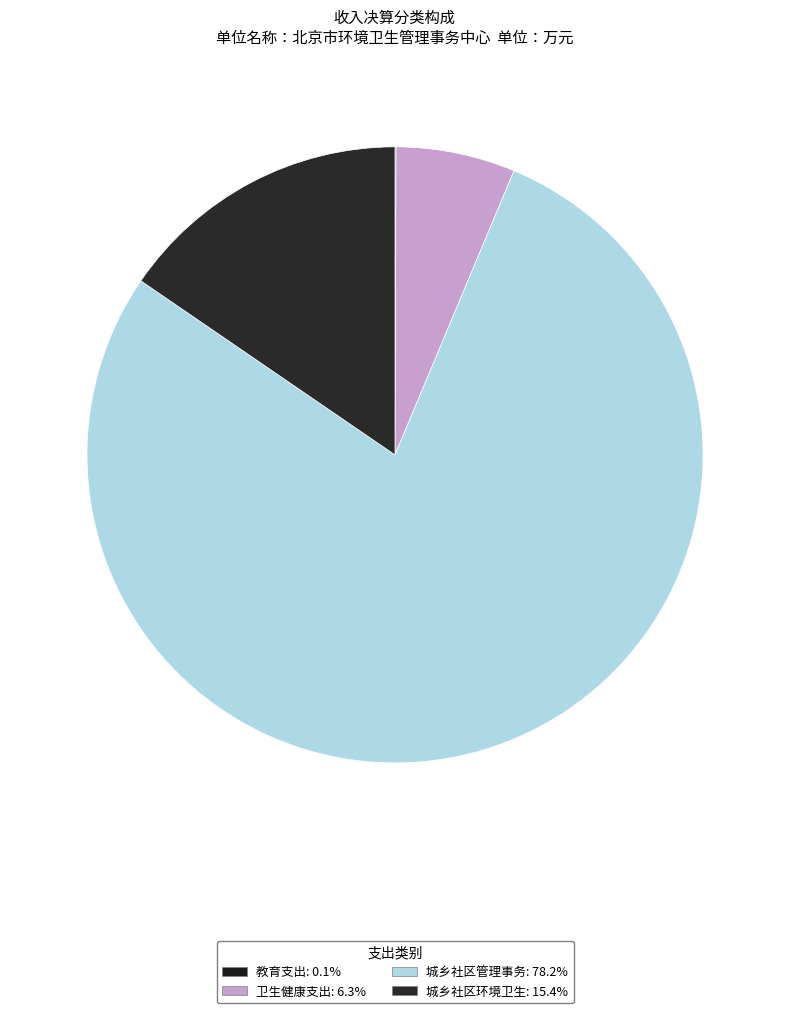

Which category has the biggest portion of the pie?

城乡社区管理事务